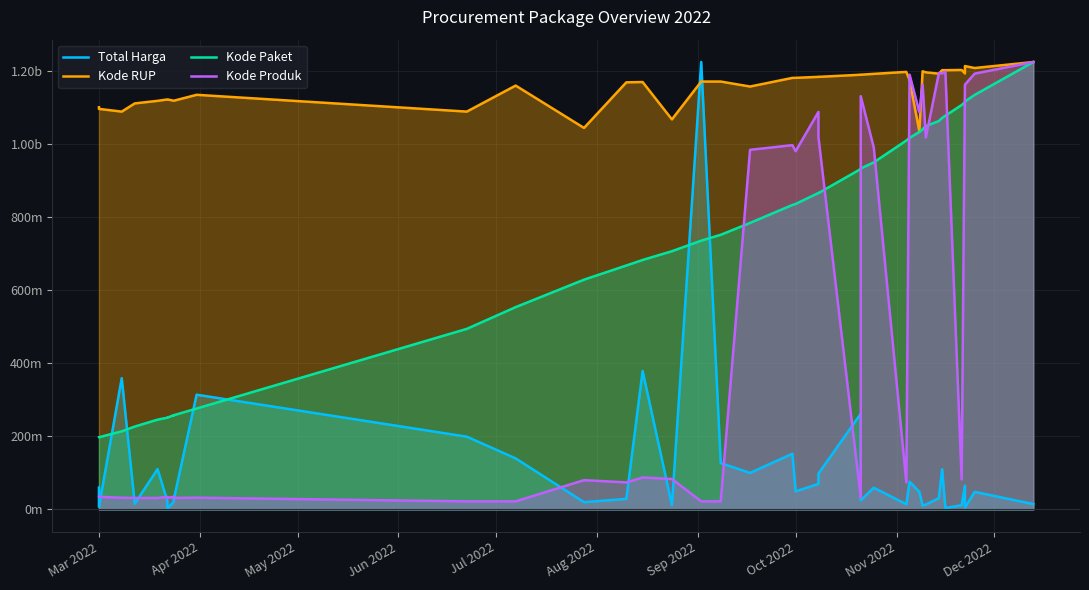

Rank the series by their maximum value, from highest to lowest.

Total Harga, Kode RUP, Kode Paket, Kode Produk